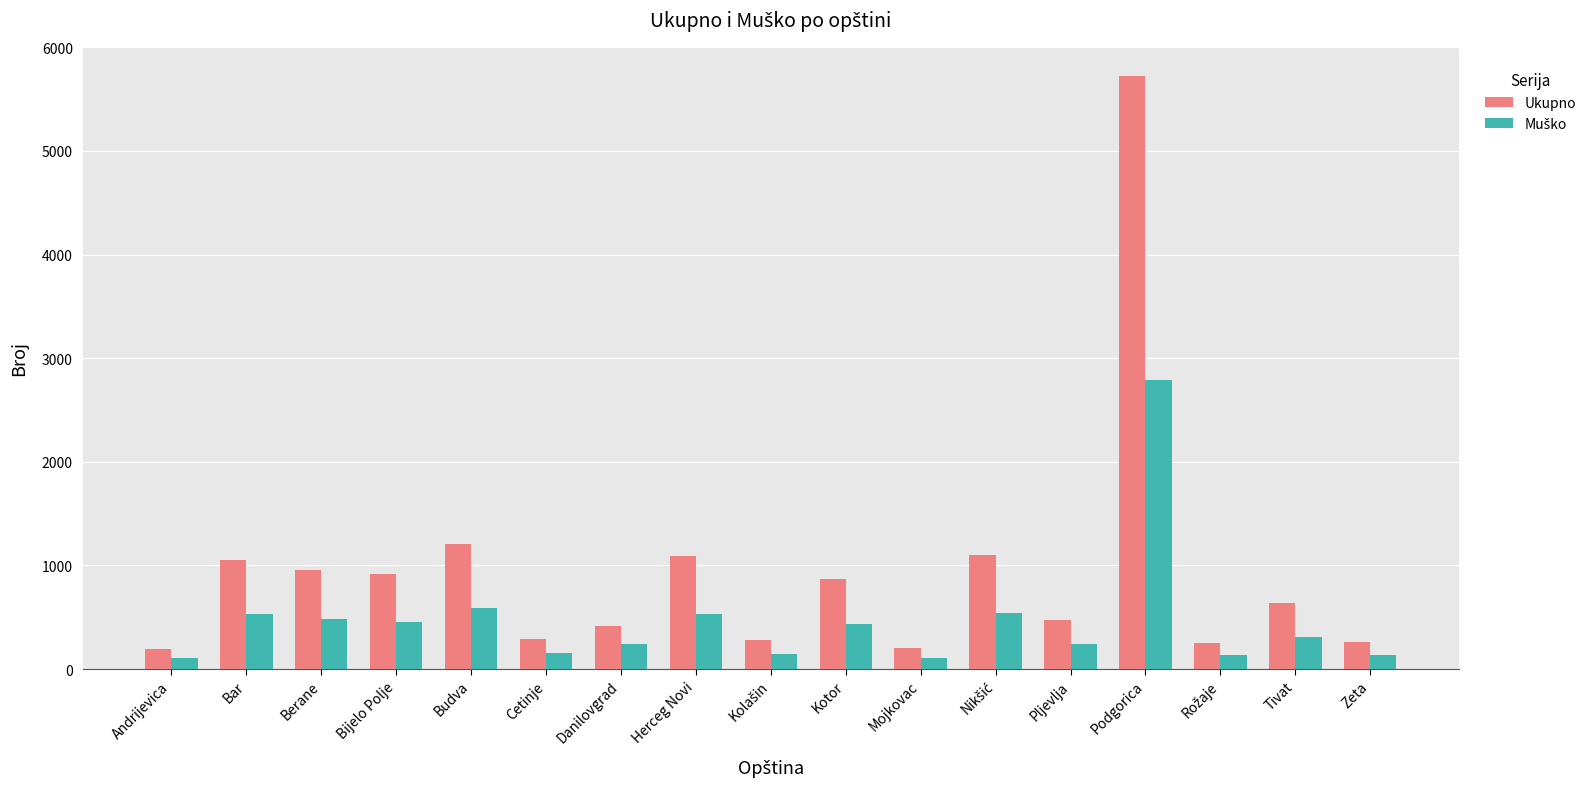

The Ukupno series shows 636 at Tivat. True or false?

True